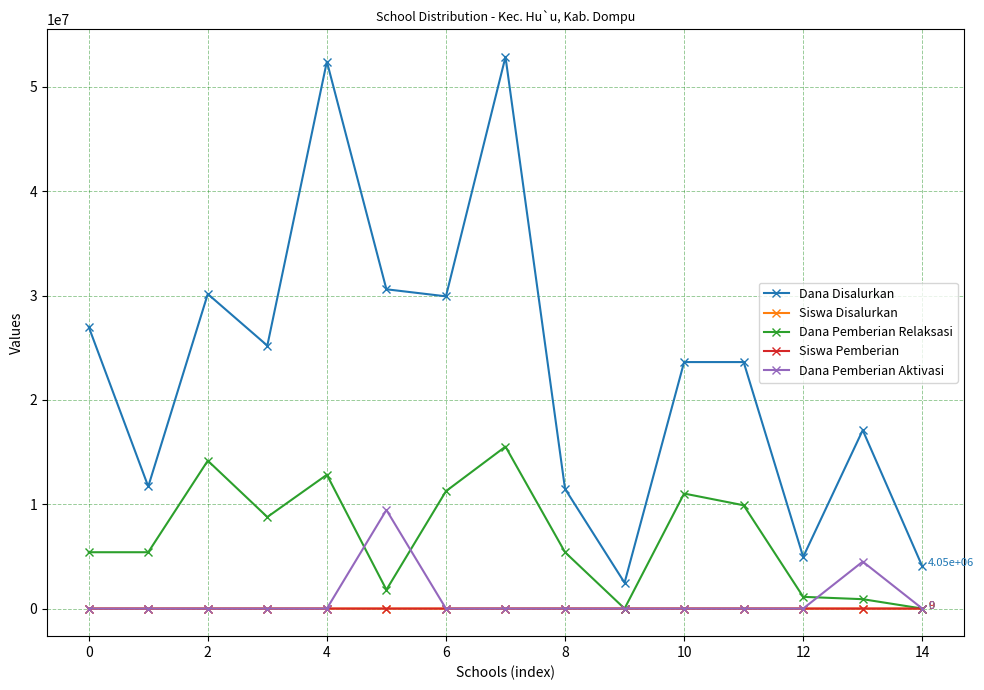

True or false: Siswa Pemberian has more than 0 points higher than both neighbors.

True